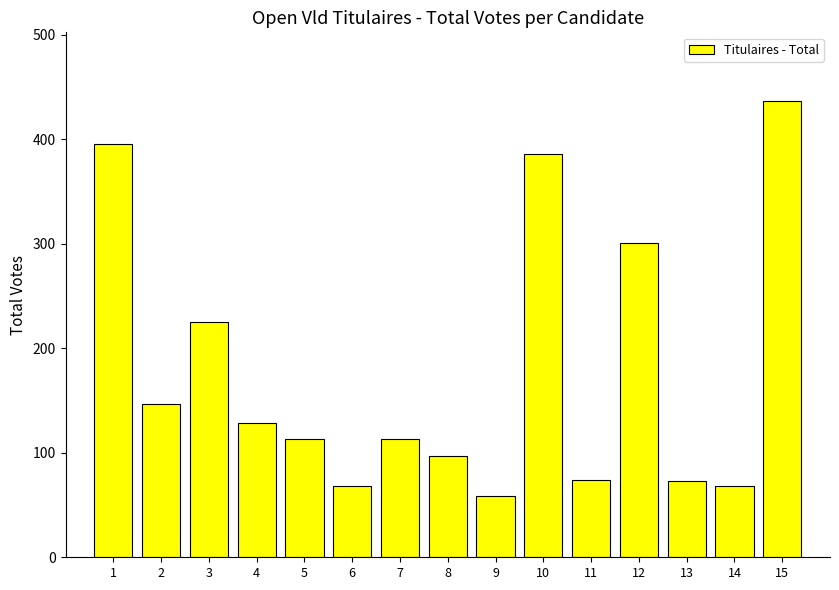

What is the greatest value displayed?

437